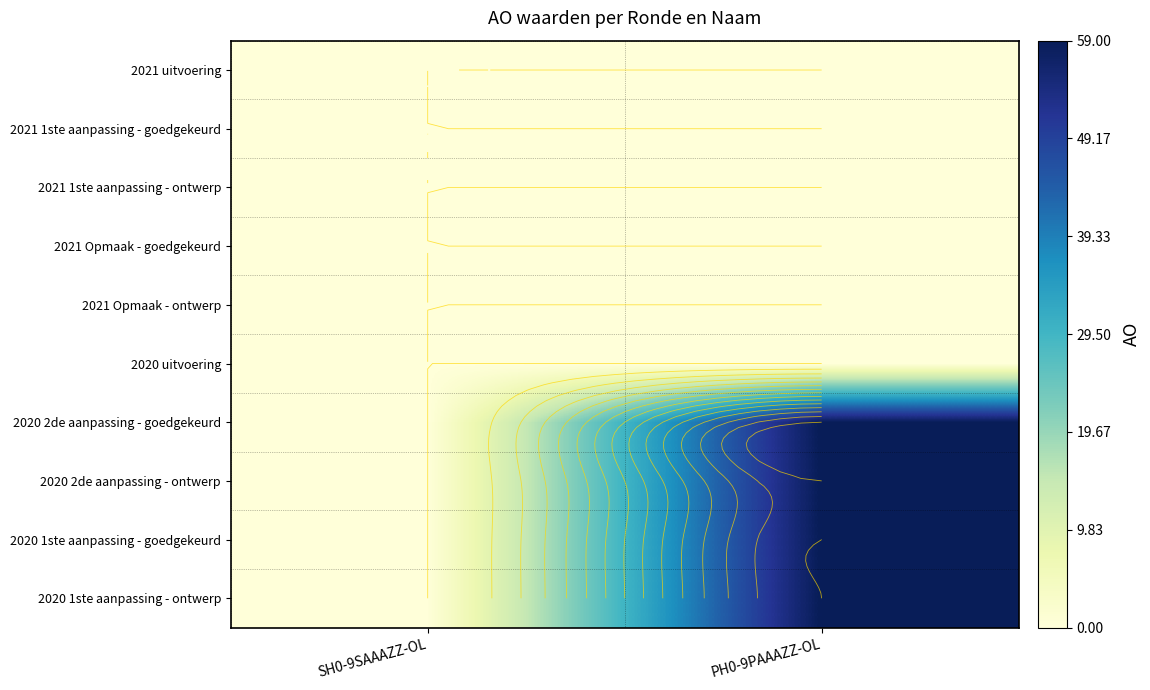

At which label is 2021 uitvoering closest to 0?

SH0-9SAAAZZ-OL